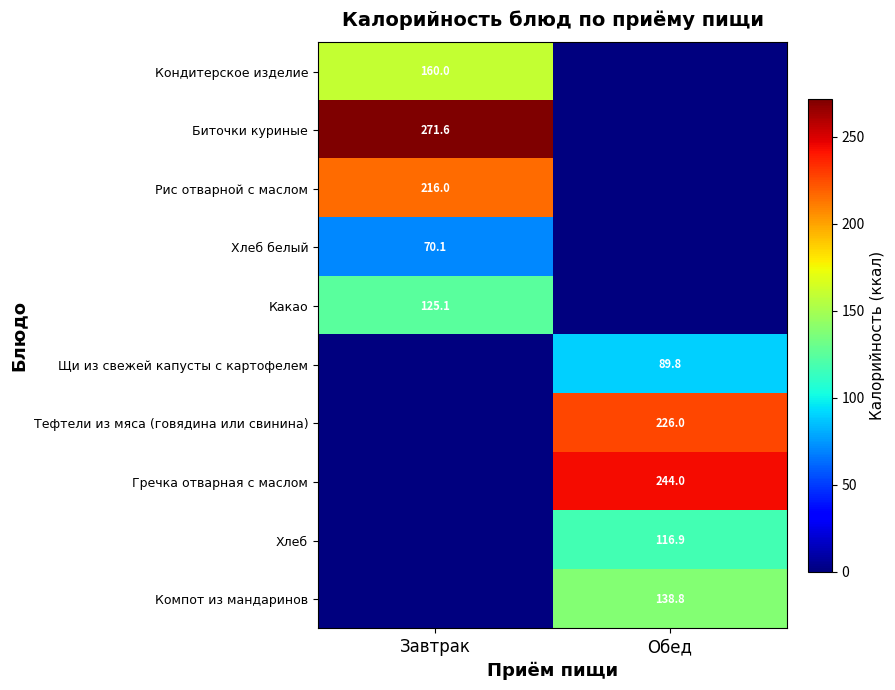

Is the value of Хлеб at Обед greater than the value of Какао at Завтрак?

No